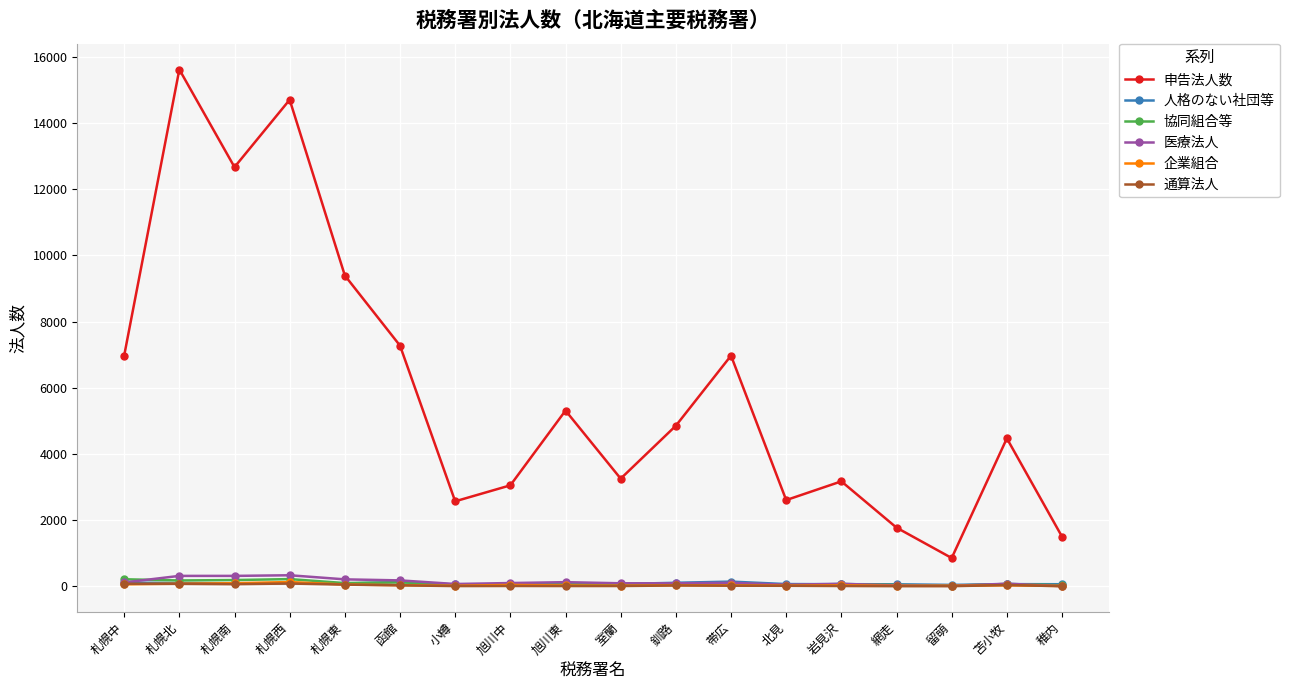

Which series has the widest spread of values?

申告法人数